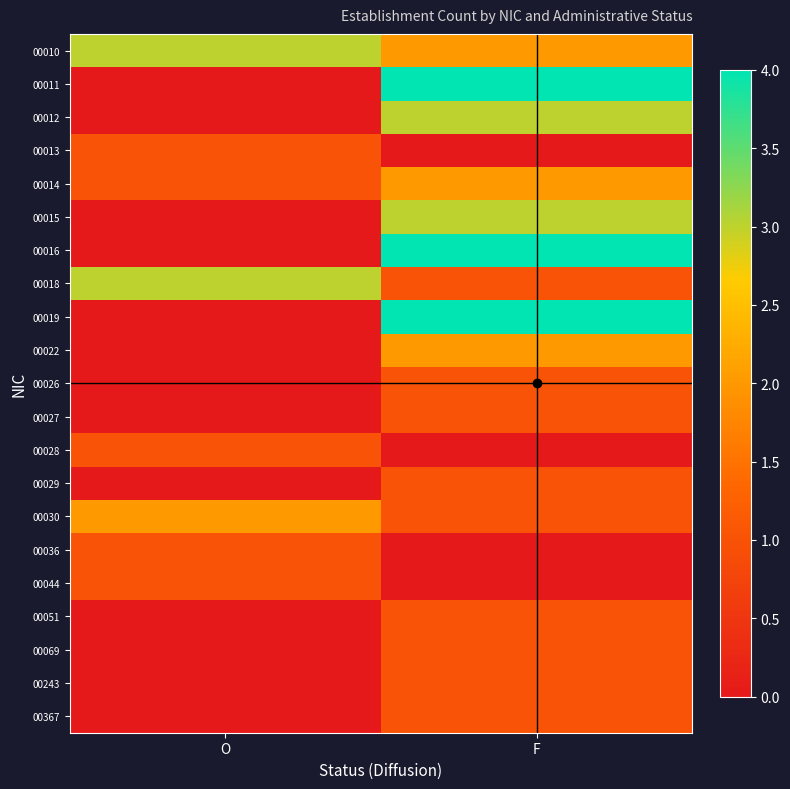

Reading left to right, transcribe all the data shown in this chart.

00010: O=3	F=2
00011: O=0	F=4
00012: O=0	F=3
00013: O=1	F=0
00014: O=1	F=2
00015: O=0	F=3
00016: O=0	F=4
00018: O=3	F=1
00019: O=0	F=4
00022: O=0	F=2
00026: O=0	F=1
00027: O=0	F=1
00028: O=1	F=0
00029: O=0	F=1
00030: O=2	F=1
00036: O=1	F=0
00044: O=1	F=0
00051: O=0	F=1
00069: O=0	F=1
00243: O=0	F=1
00367: O=0	F=1